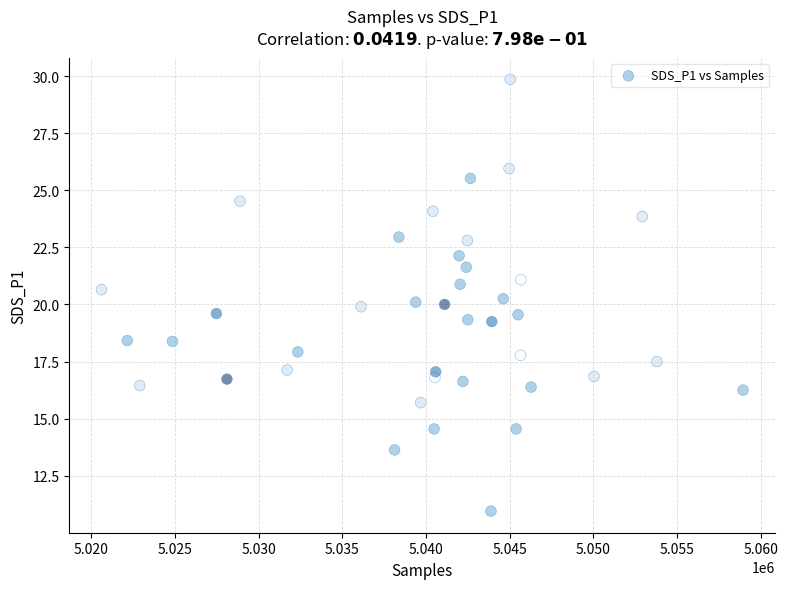

What is the range of X values (max minus min)?

38337.0